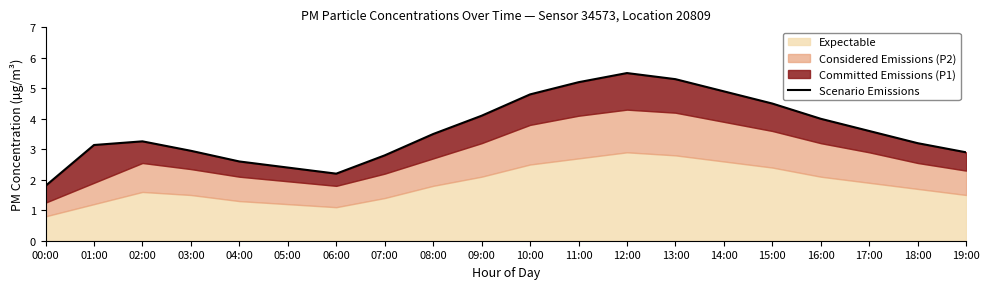

What is the smallest value displayed?

1.8